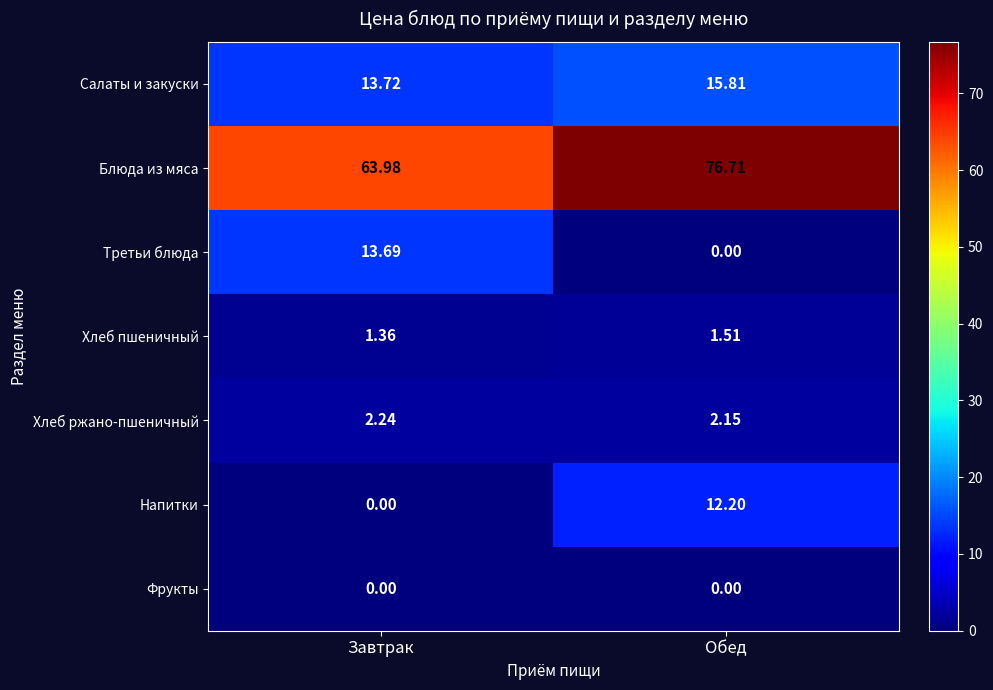

Rank the series by their maximum value, from highest to lowest.

Блюда из мяса, Салаты и закуски, Третьи блюда, Напитки, Хлеб ржано-пшеничный, Хлеб пшеничный, Фрукты